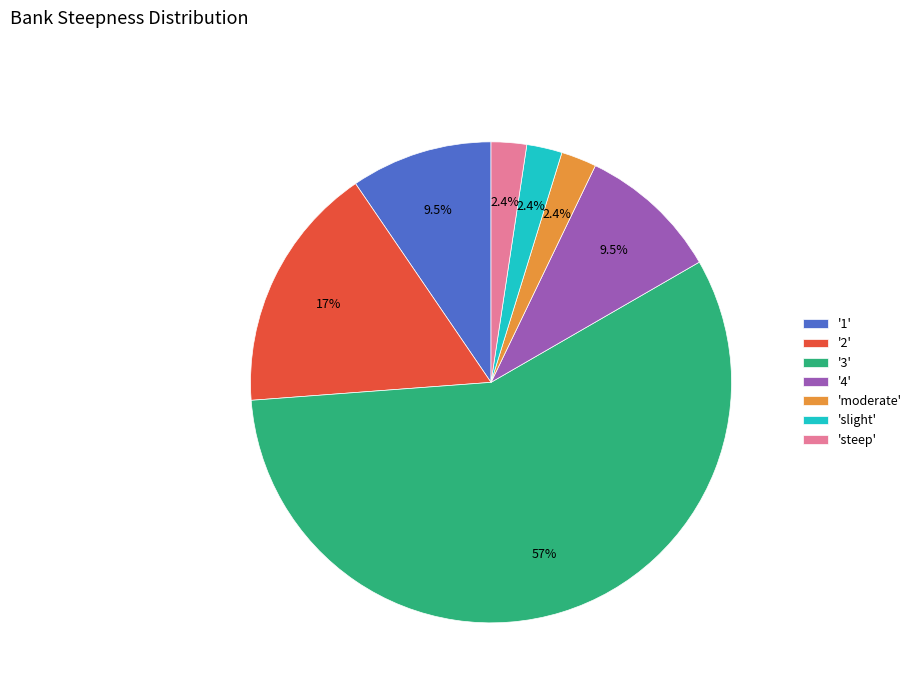

Which category has the biggest portion of the pie?

'3'